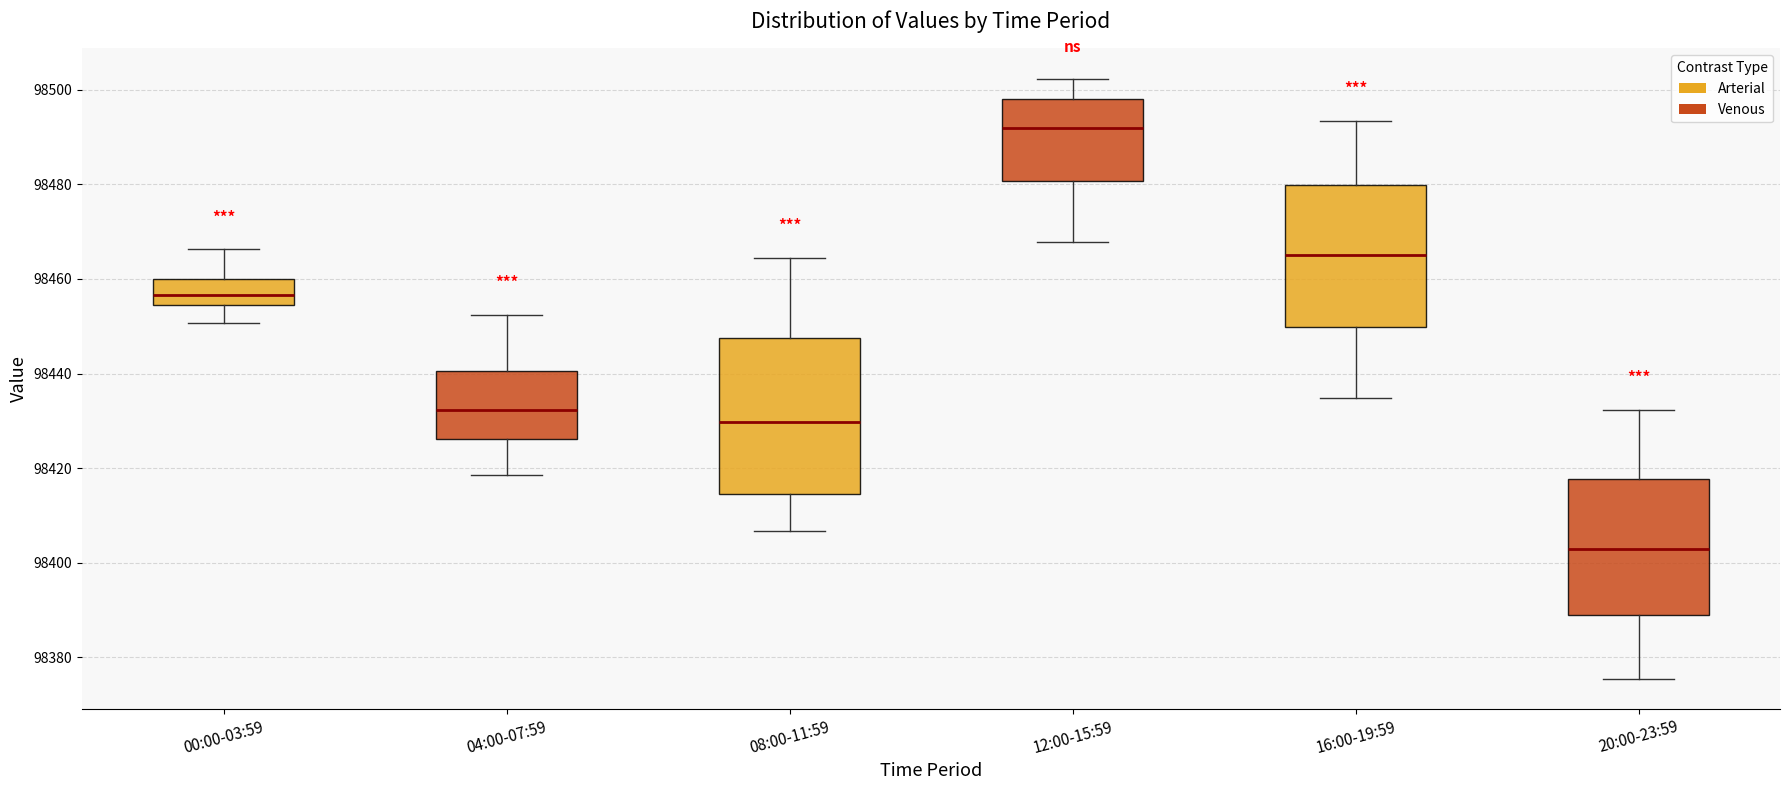

Comparing the boxes themselves (not the whiskers), which one is the tallest?

08:00-11:59